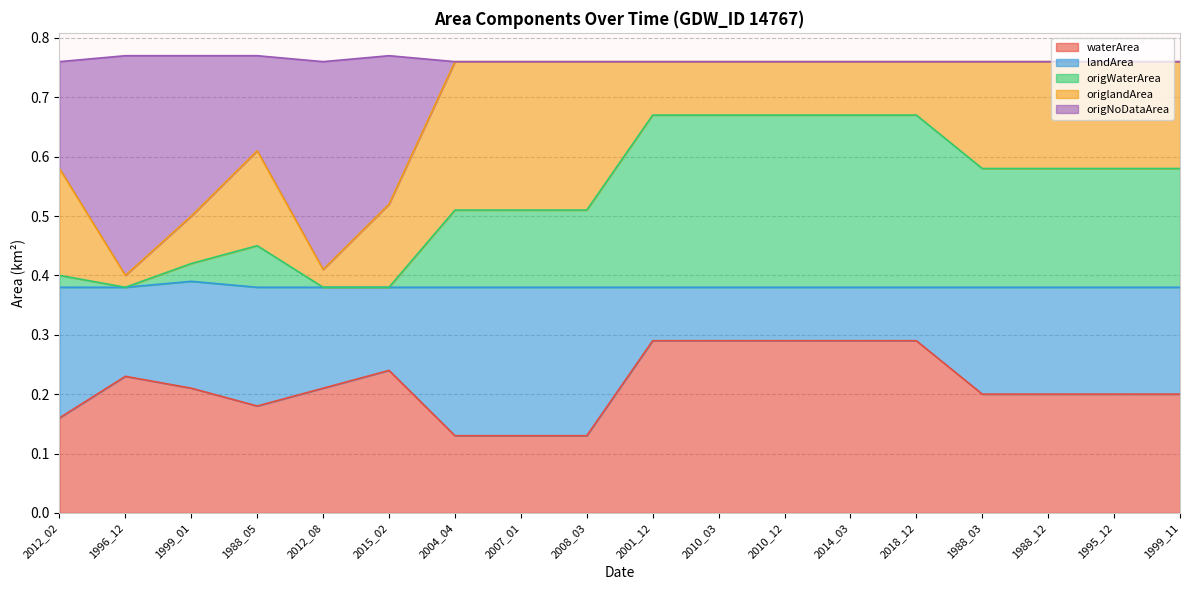

True or false: origNoDataArea and waterArea intersect in this chart.

False